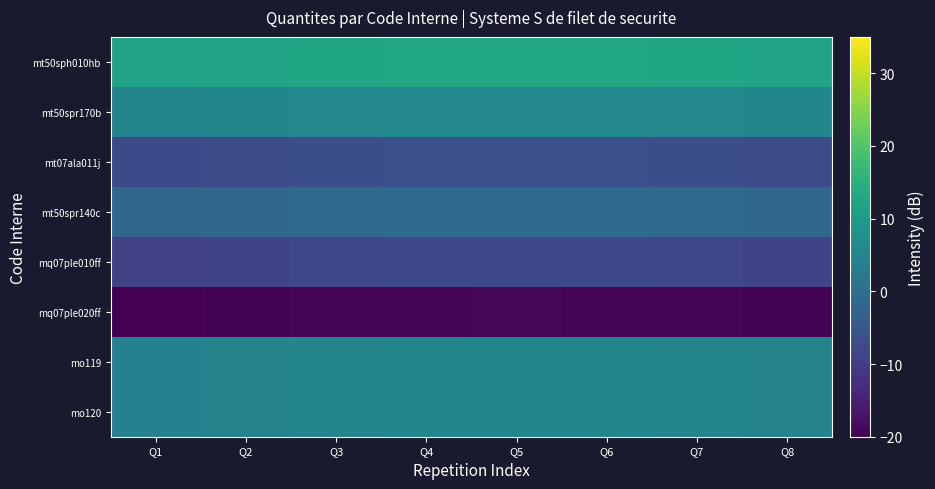

What is the spread (max minus min) of values at Q3?

31.6